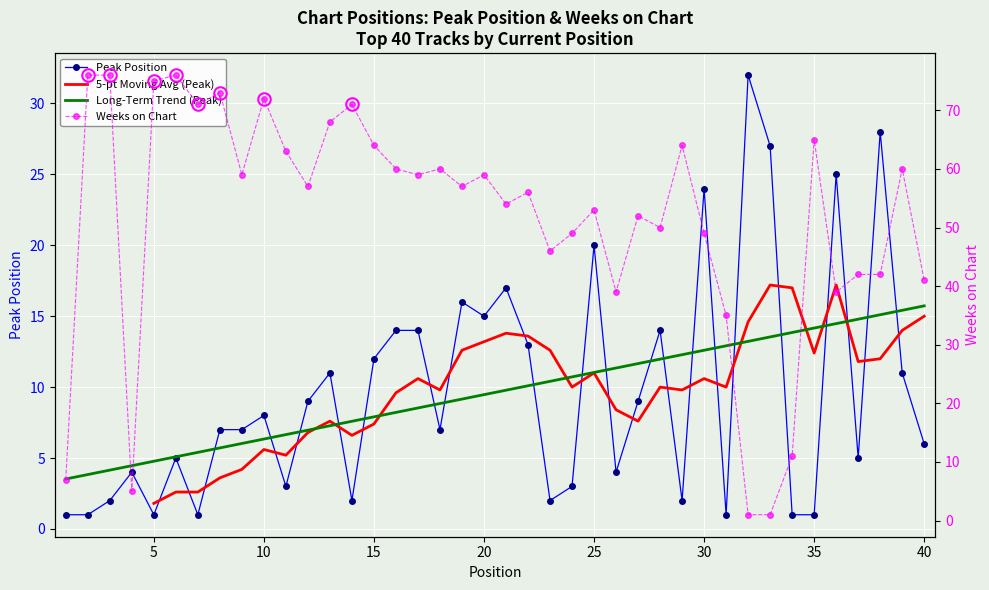

What is the difference between the maximum and minimum values in the Peak Position series?

31